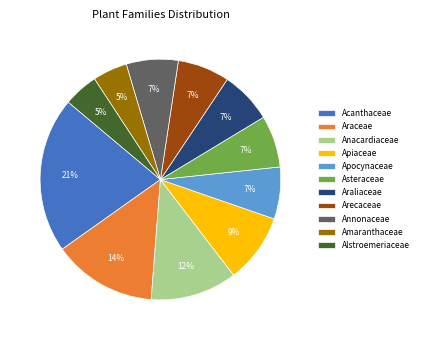

Count the number of slices in the pie.

11